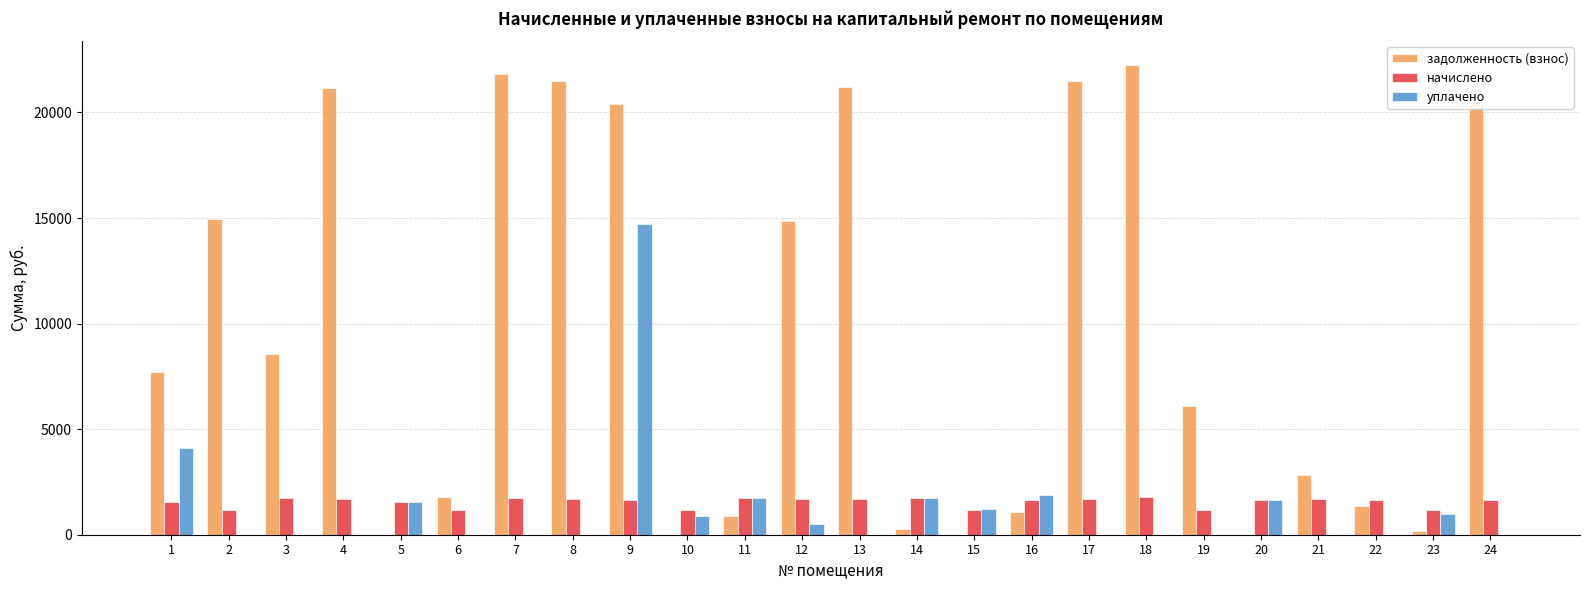

The value of задолженность (взнос) at 18 is 6200.0. True or false?

False